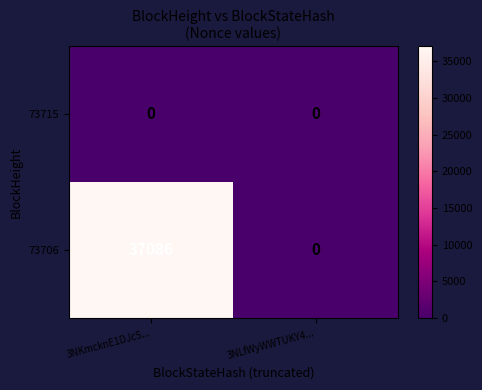

Count the number of categories in the chart.

2